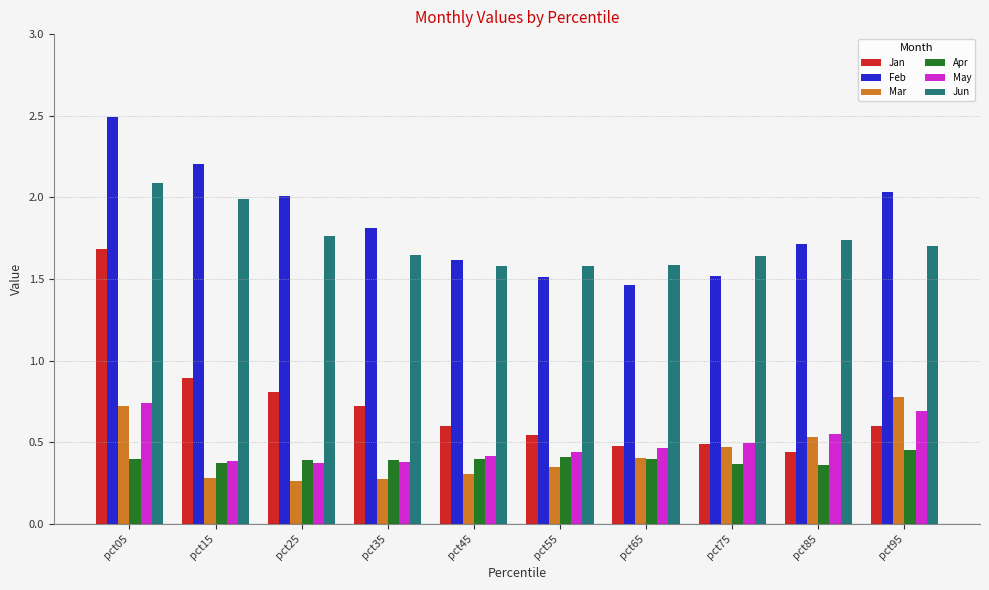

Which series has the widest spread of values?

Jan